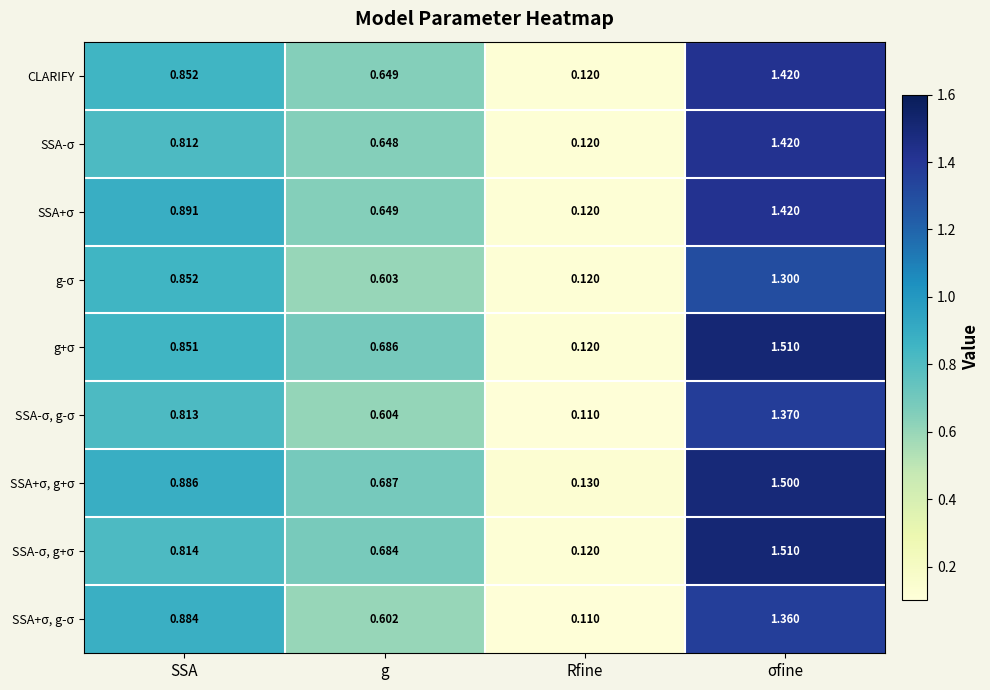

At how many categories does at least one series exceed 0?

4